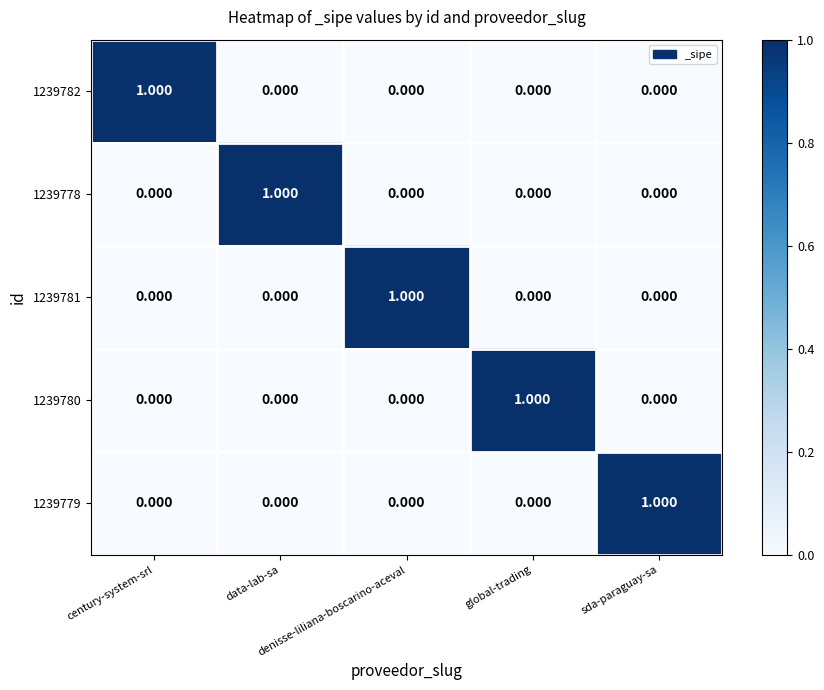

Which series has the largest range (max minus min)?

1239782